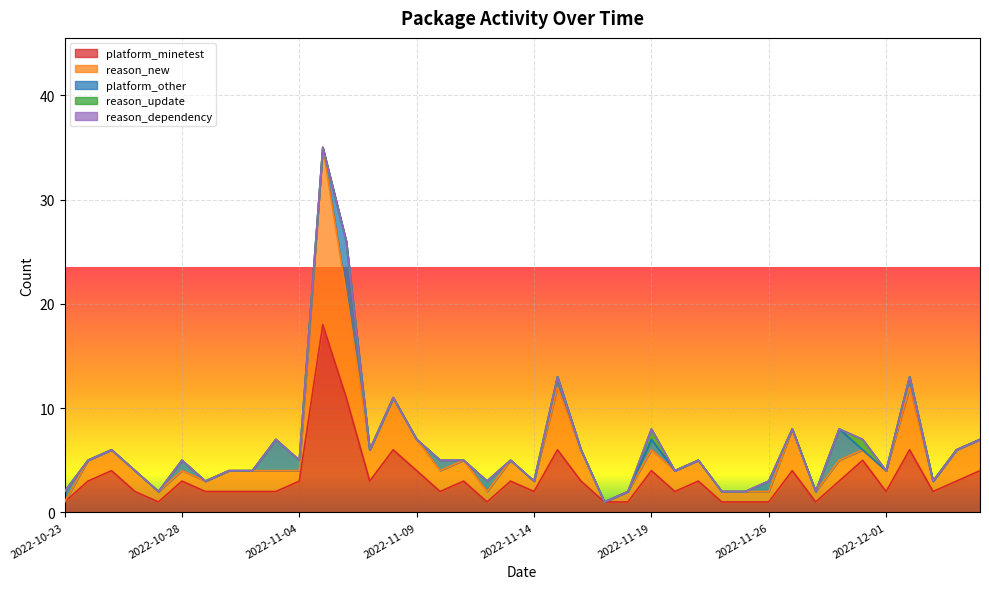

At how many categories does at least one series exceed 11?

1